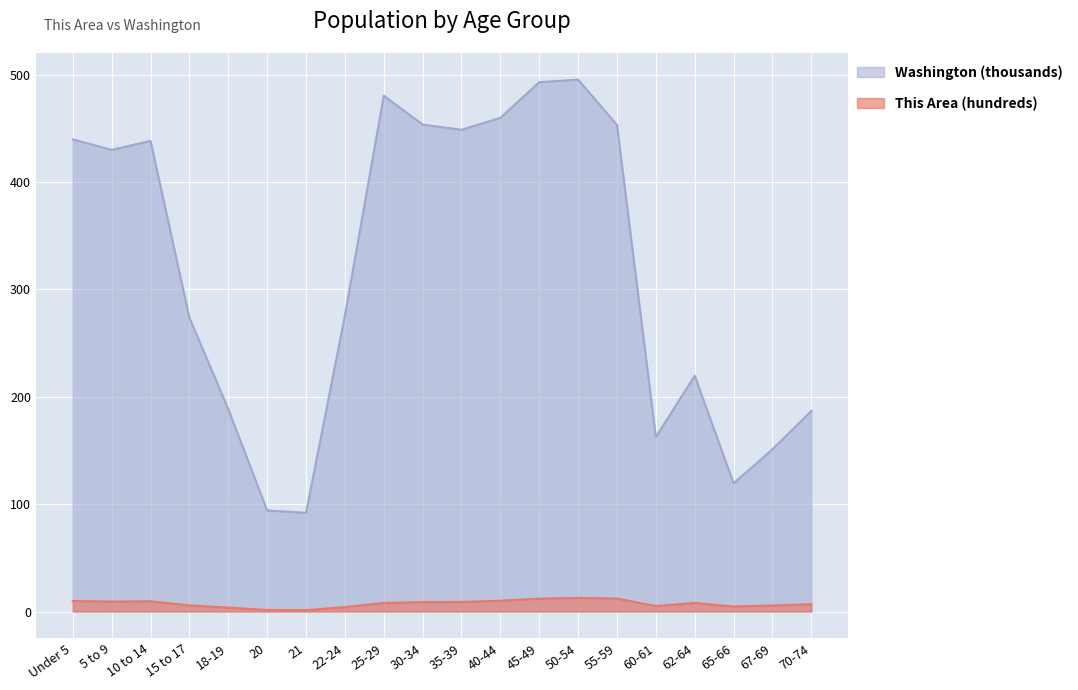

Which series has the widest spread of values?

Washington (thousands)